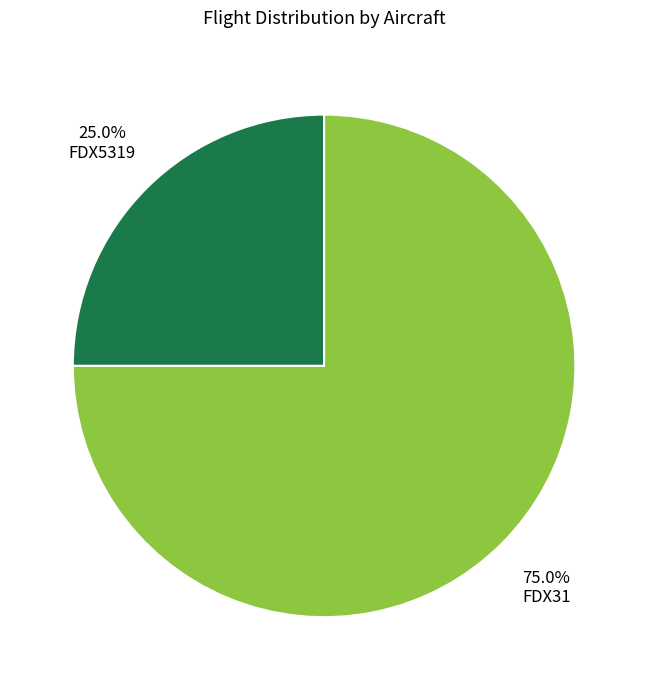

Between FDX5319 and FDX31, which is larger?

FDX31